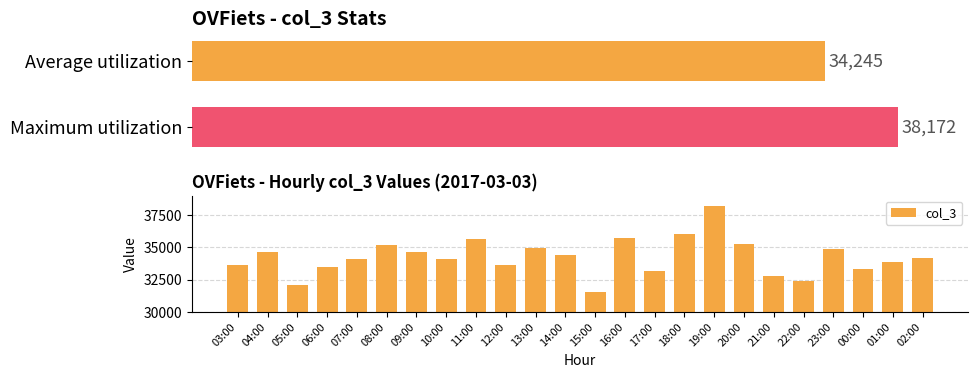

Which label corresponds to the largest value in the chart?

19:00